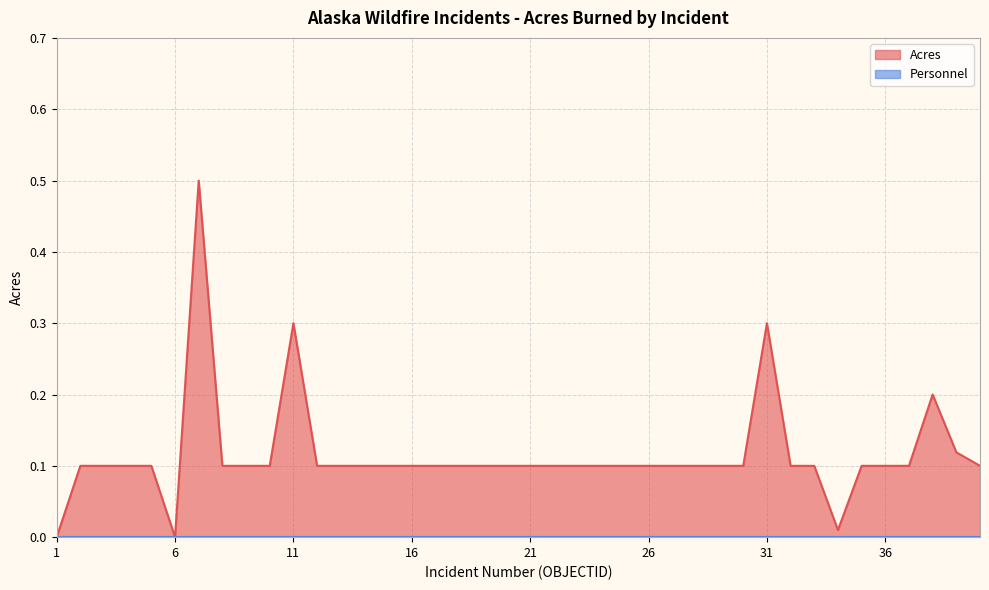

Does the chart display data point markers on the line(s)?

No